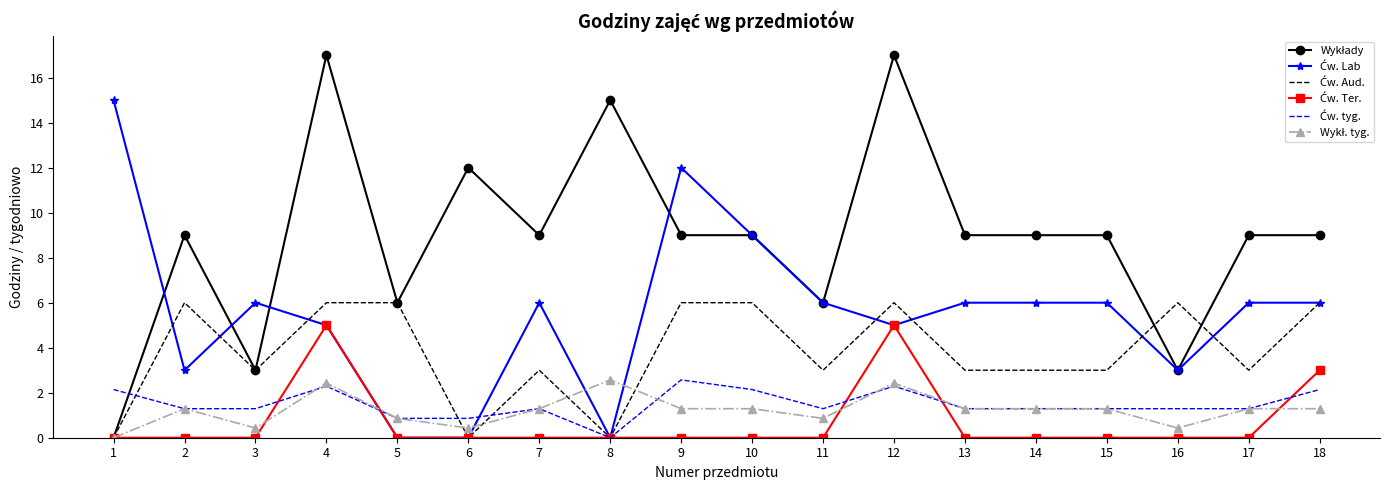

What is the spread (max minus min) of values at 12?

14.7